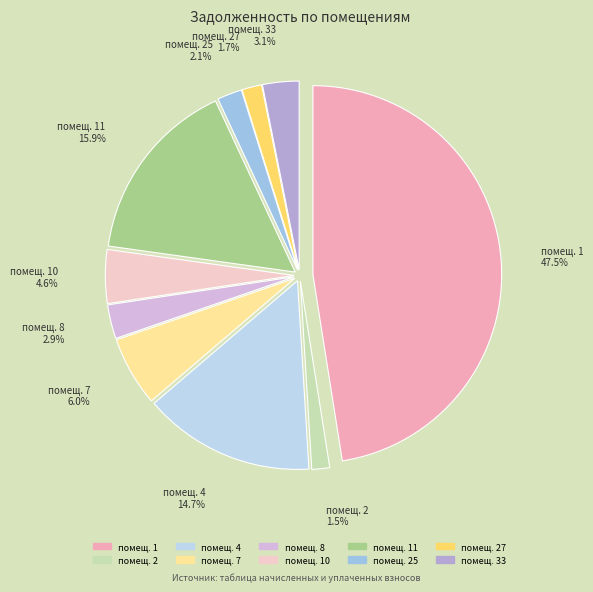

What percentage do 4 and 8 together represent?

17.6%